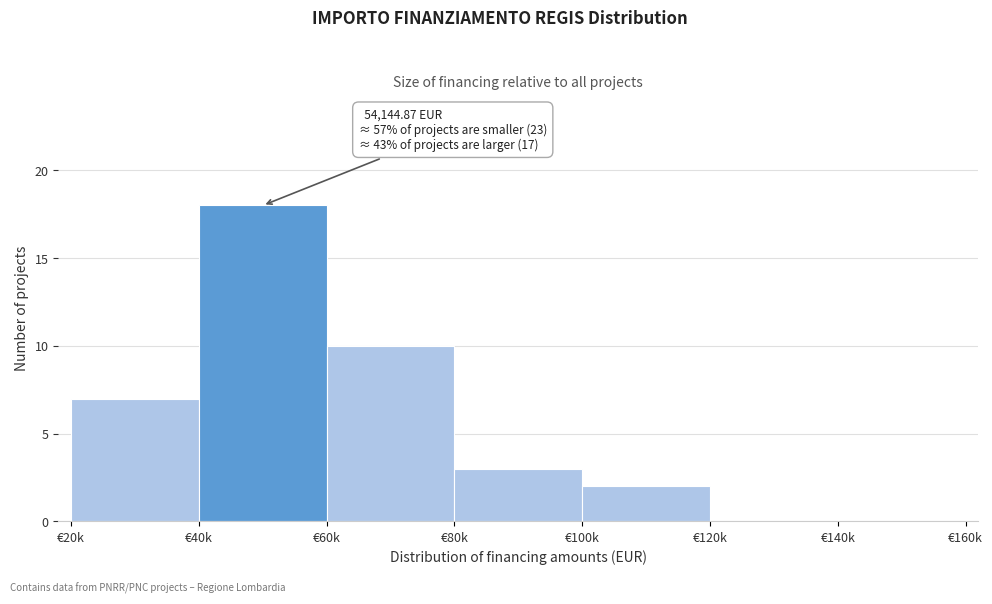

Reading left to right, what are all the values shown in this chart?

€20k=7	€40k=18	€60k=10	€80k=3	€100k=2	€120k=0	€140k=0